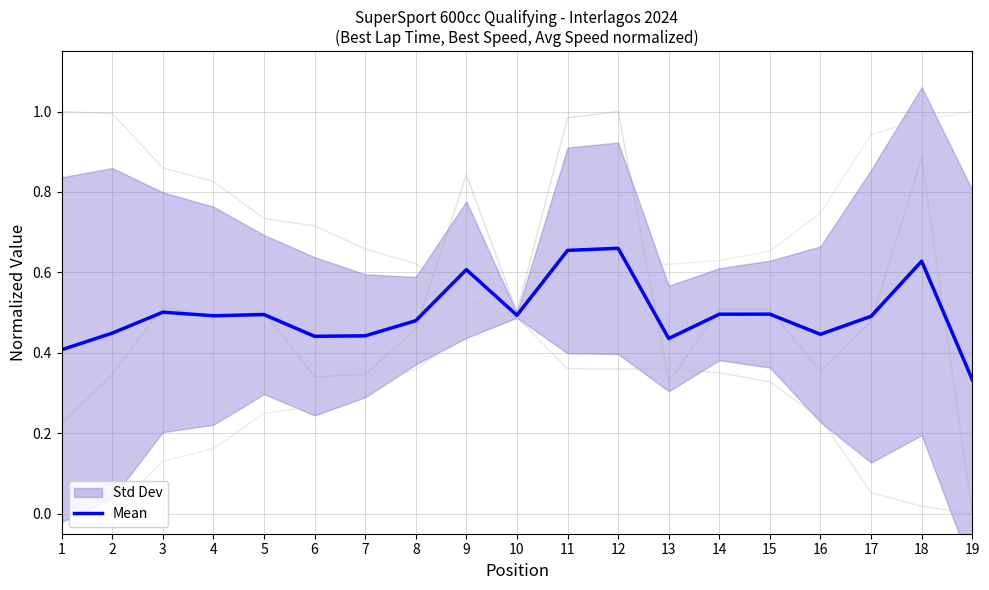

How many interior local peaks (higher than both neighbors) does the data have?

6